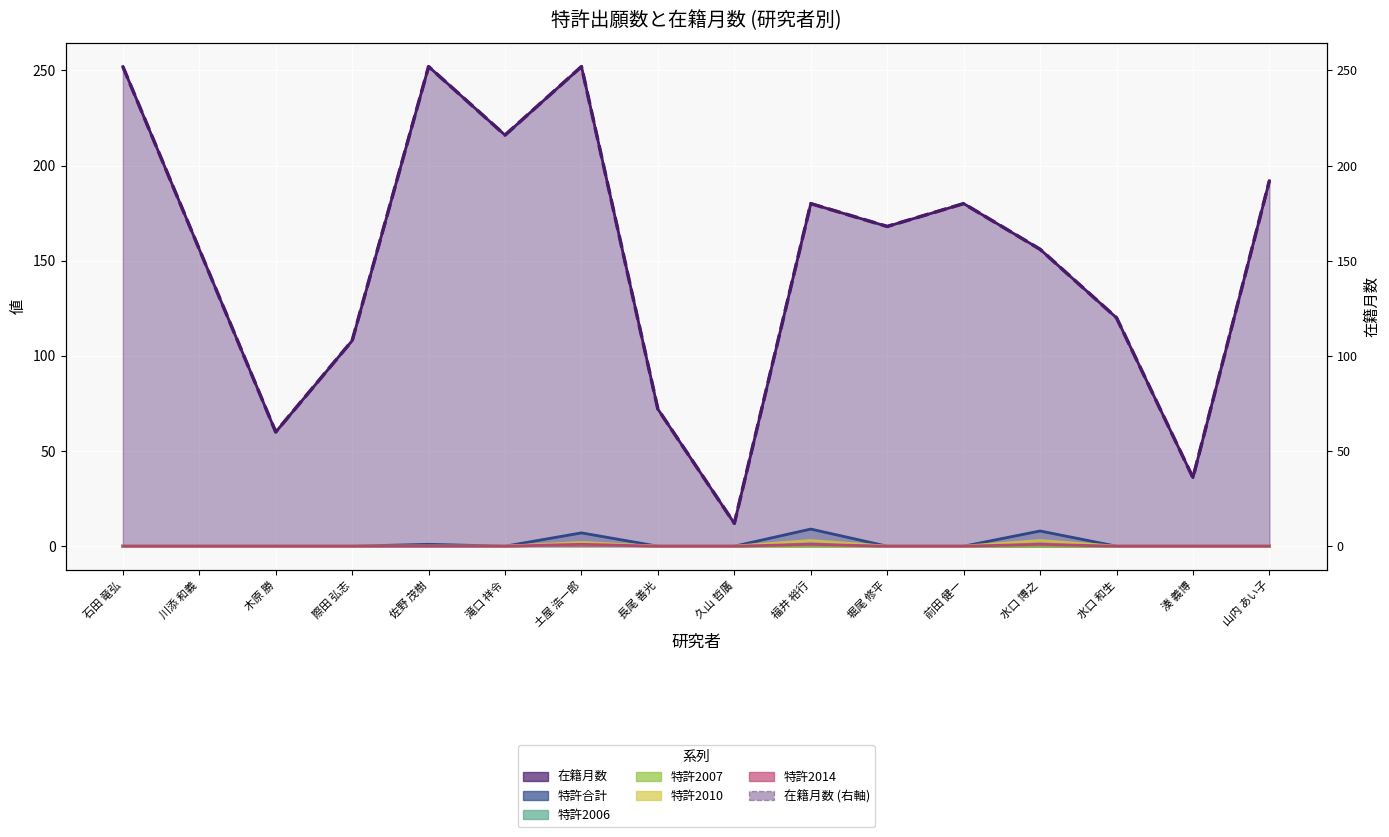

Reading left to right, transcribe all the data shown in this chart.

石田 竜弘=252	川添 和義=156	木原 勝=60	際田 弘志=108	佐野 茂樹=252	滝口 祥令=216	土屋 浩一郎=252	長尾 善光=72	久山 哲廣=12	福井 裕行=180	堀尾 修平=168	前田 健一=180	水口 博之=156	水口 和生=120	湊 義博=36	山内 あい子=192